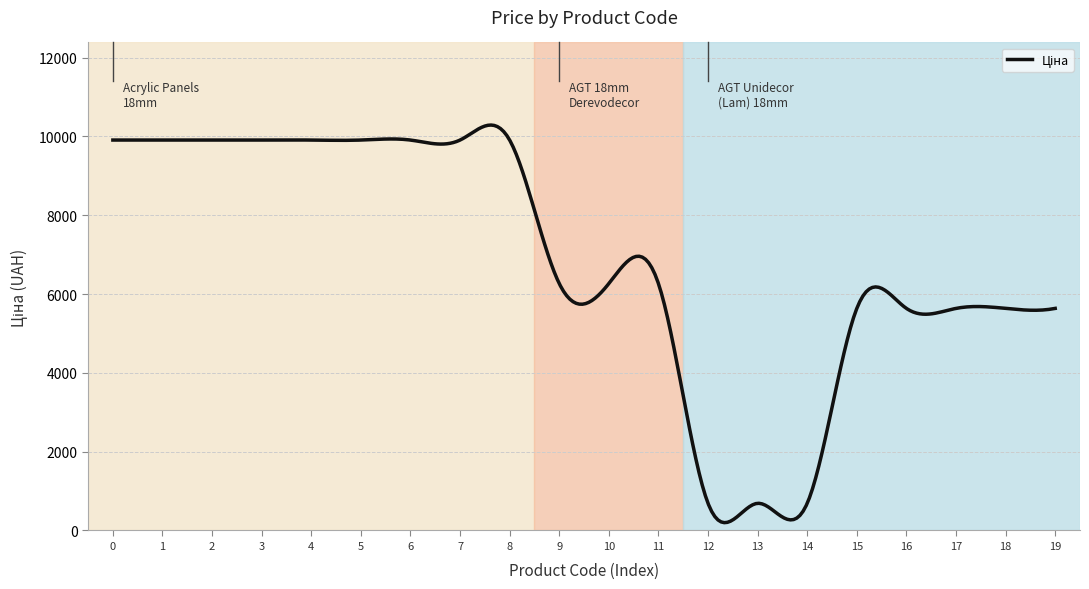

What is the maximum value shown in the chart?

10289.3